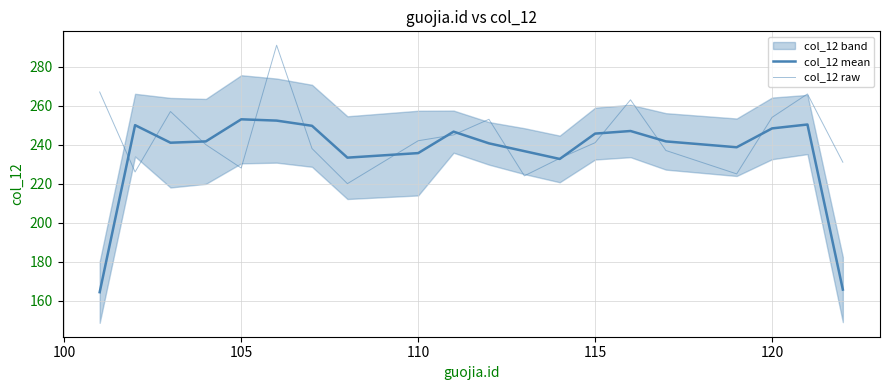

Is this an area chart (filled region under the line)?

No